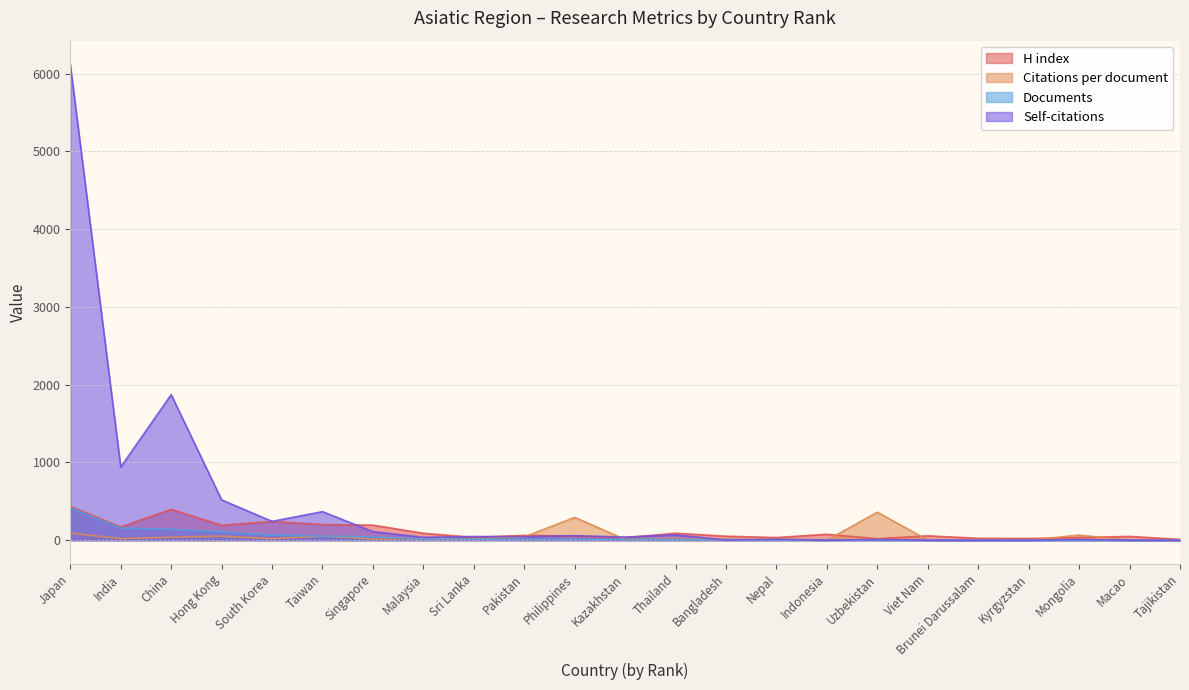

True or false: H index and Citations per document intersect in this chart.

True